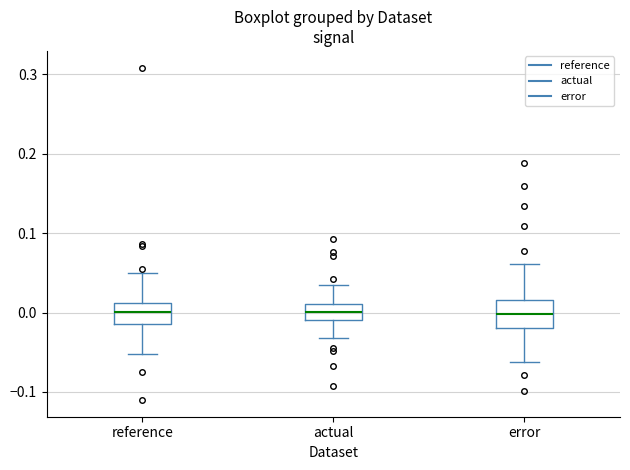

Where does the upper whisker of the box for actual end on the y-axis? The values are not printed on the chart, so give them approximately, as read against the axis.

0.03